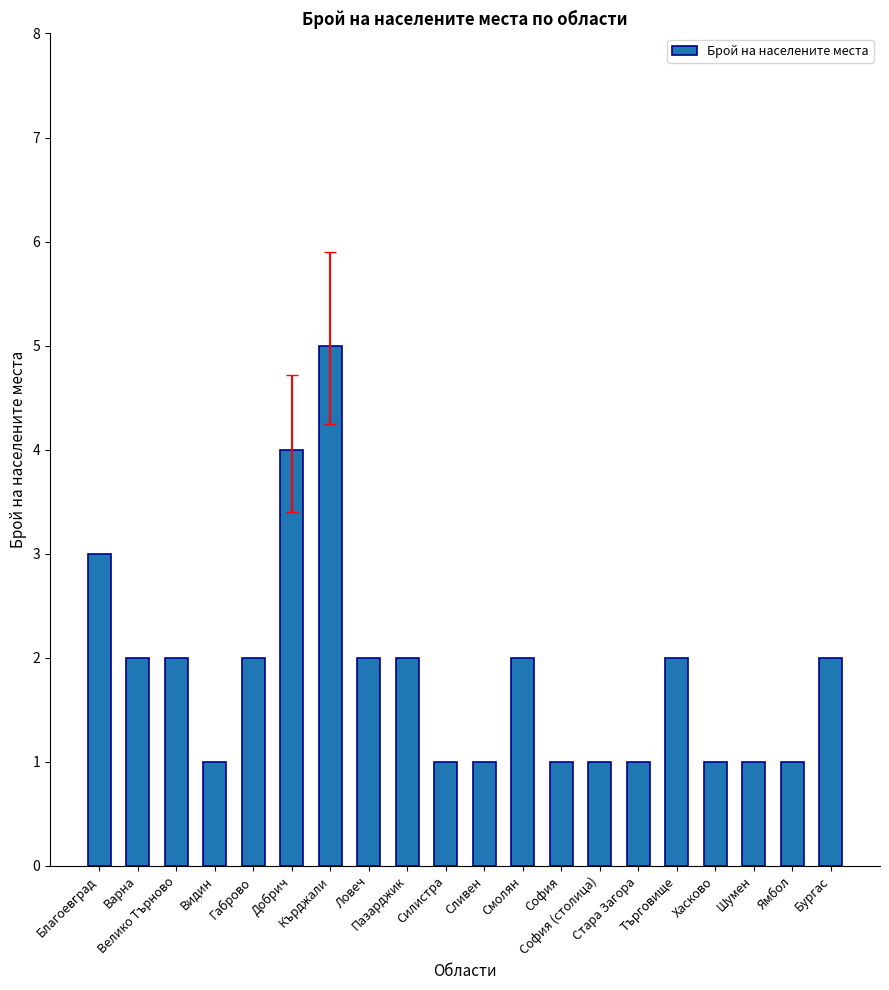

What position from the left is Стара Загора?

15